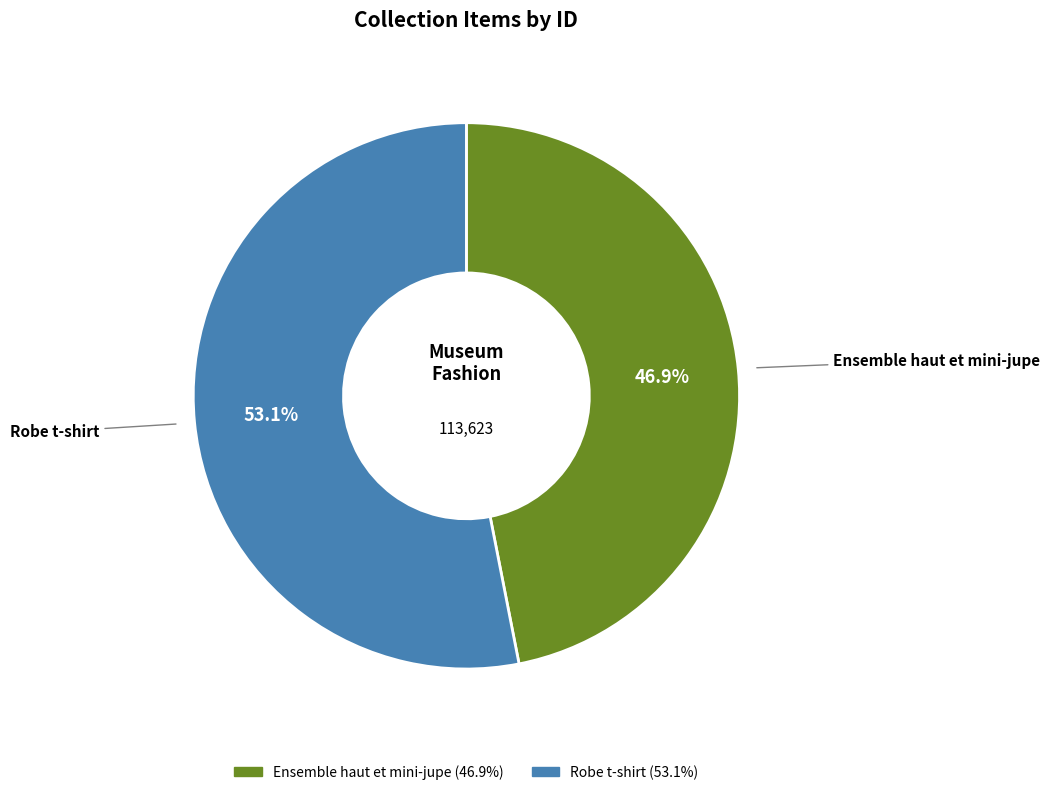

Combined, do Ensemble haut et mini-jupe and Robe t-shirt account for over 50%?

Yes